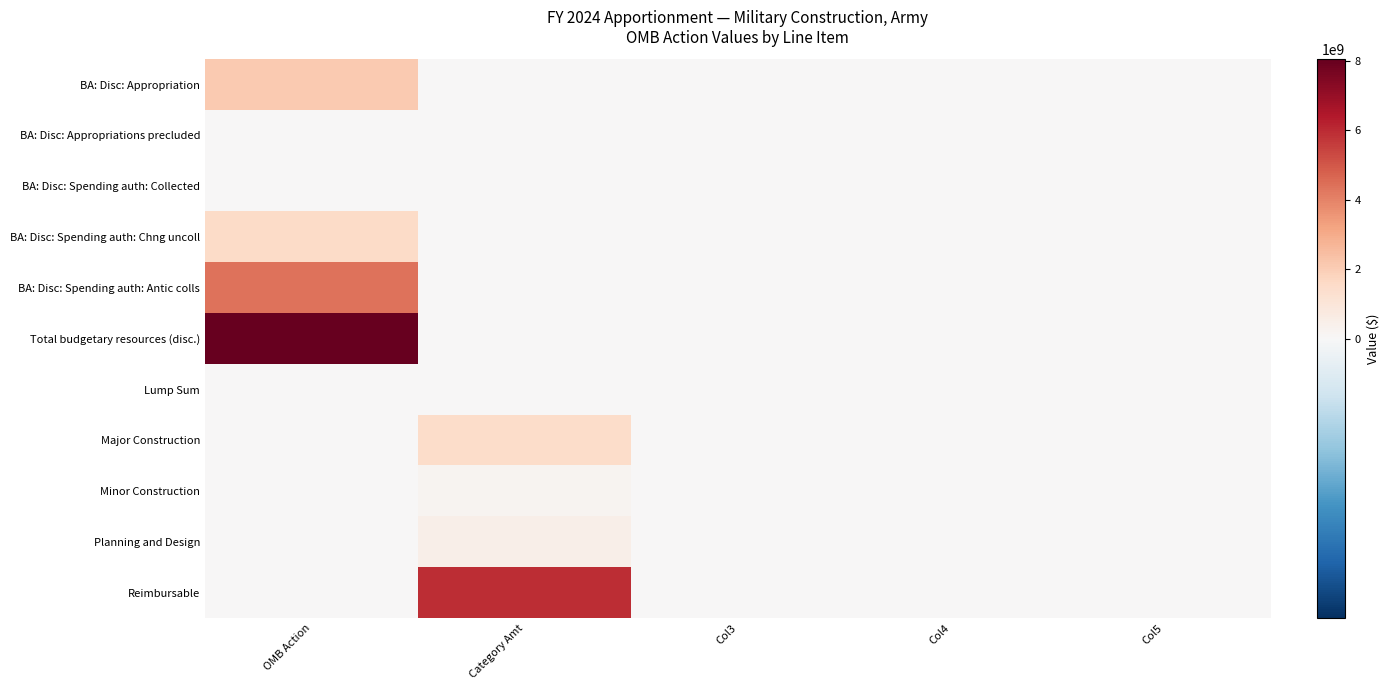

Between Category Amt and Col5, which is larger?

Category Amt